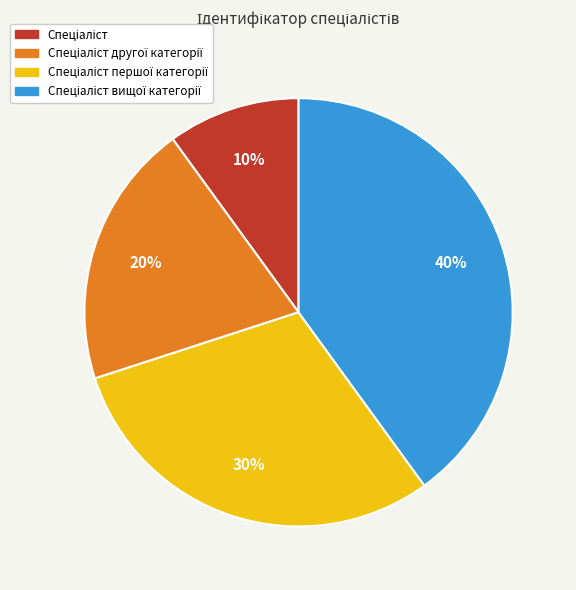

To the nearest percent, what is the average slice percentage?

25%